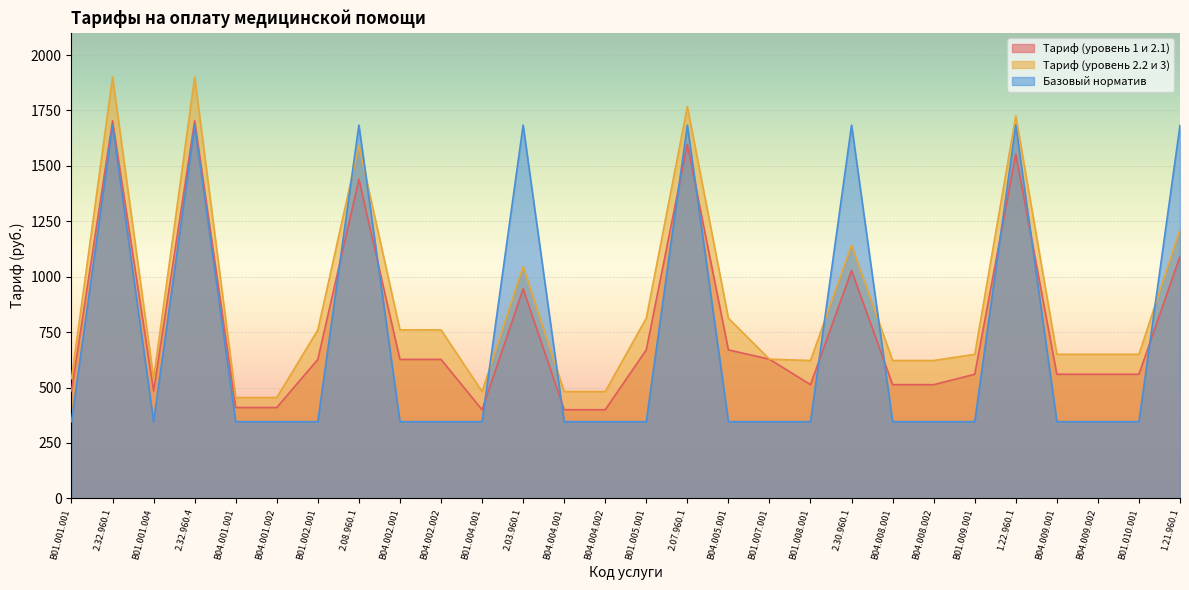

What is the minimum value shown in the chart?

346.2